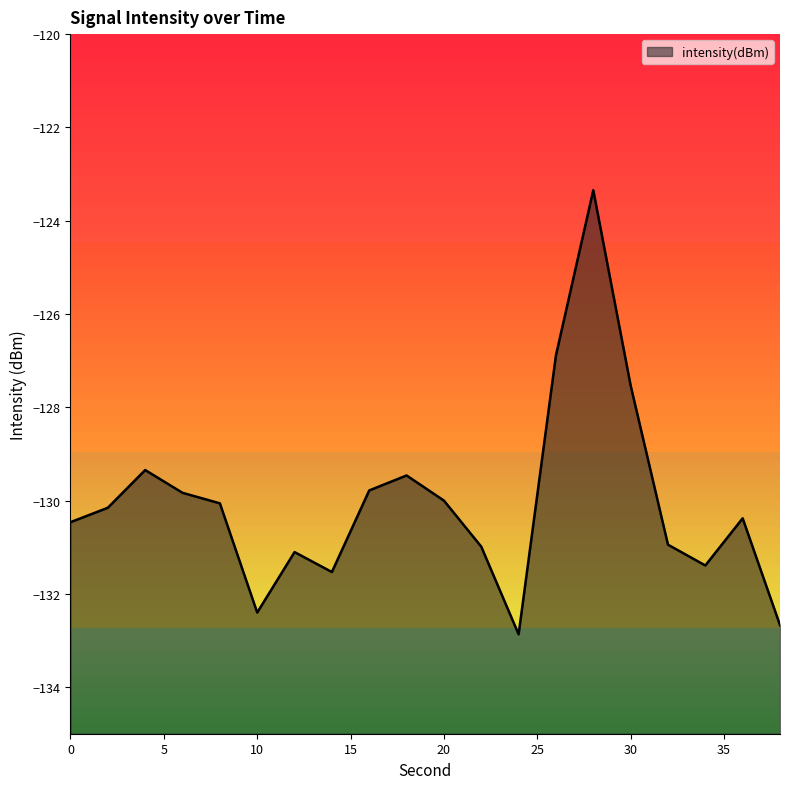

Read the value at 20.

-130.0